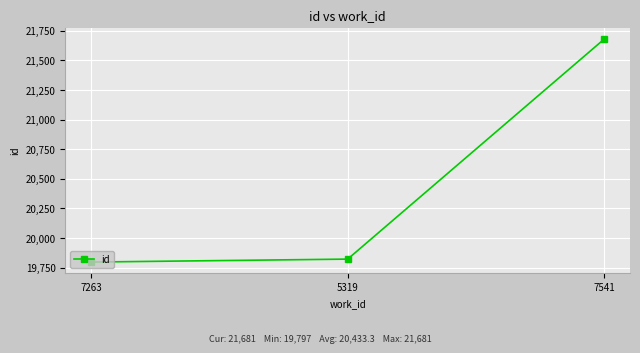

What is the maximum value shown in the chart?

21681